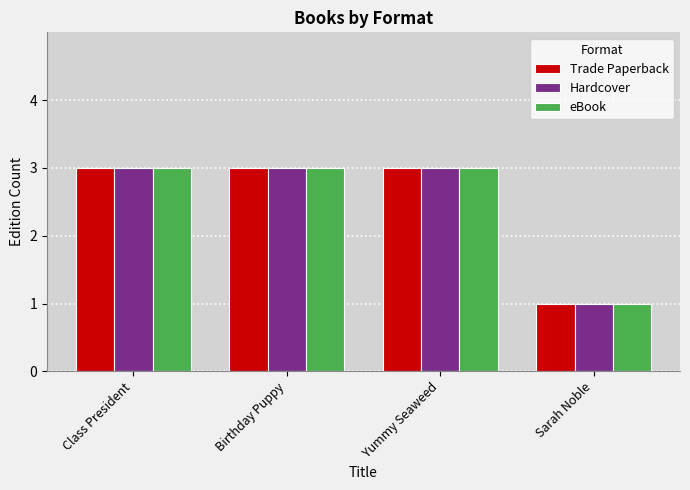

The eBook series shows 3 at Yummy Seaweed. True or false?

True